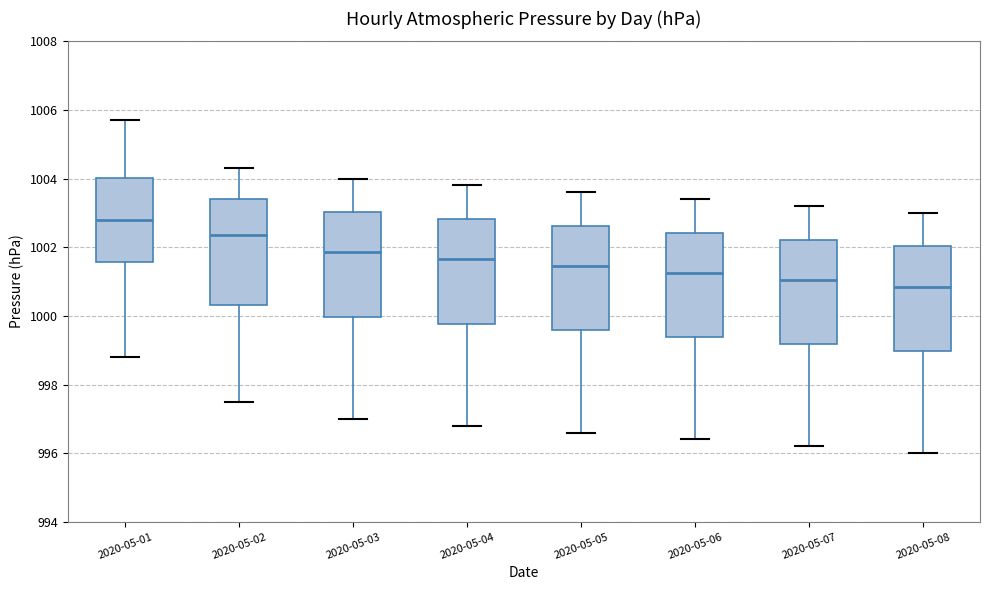

Where is the upper edge of the box for 2020-05-07 on the y-axis? The values are not printed on the chart, so give them approximately, as read against the axis.

1002.2